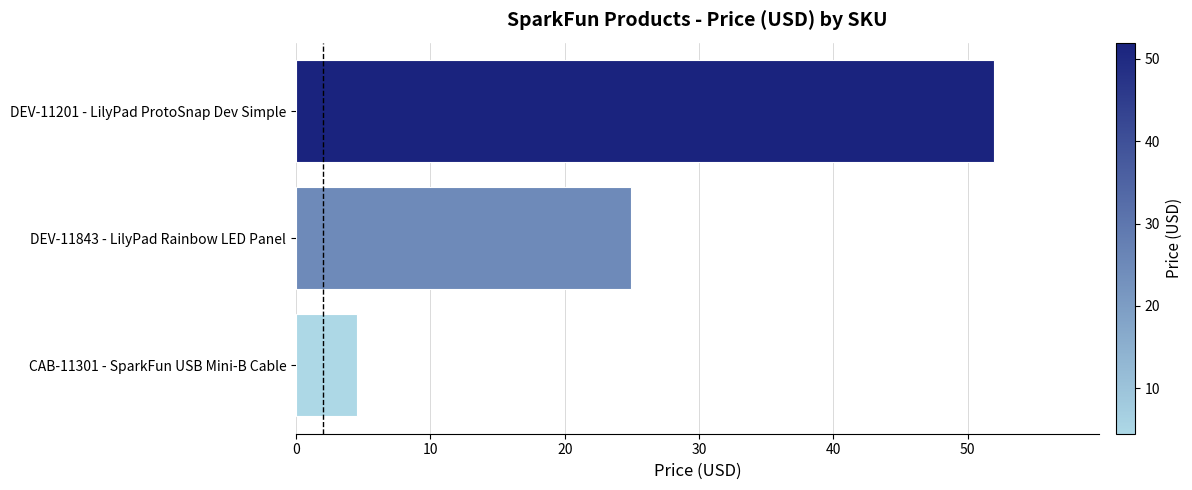

What is the change in value from DEV-11843 - LilyPad Rainbow LED Panel to DEV-11201 - LilyPad ProtoSnap Dev Simple?

+27.0